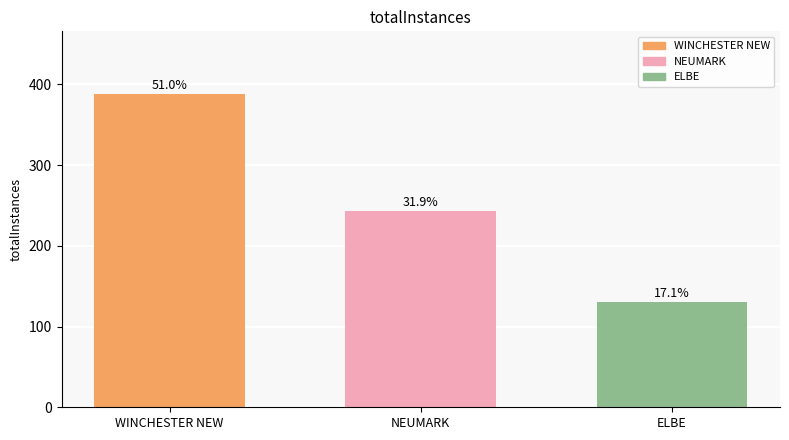

How many bars are there in total?

3